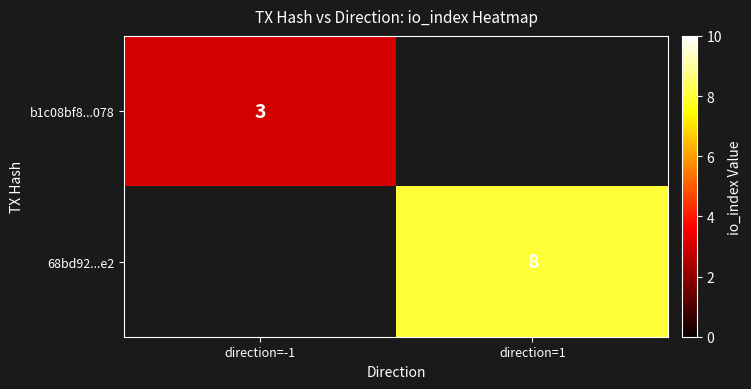

Is the value of 68bd92...e2 at direction=1 greater than the value of b1c08bf8...078 at direction=-1?

Yes